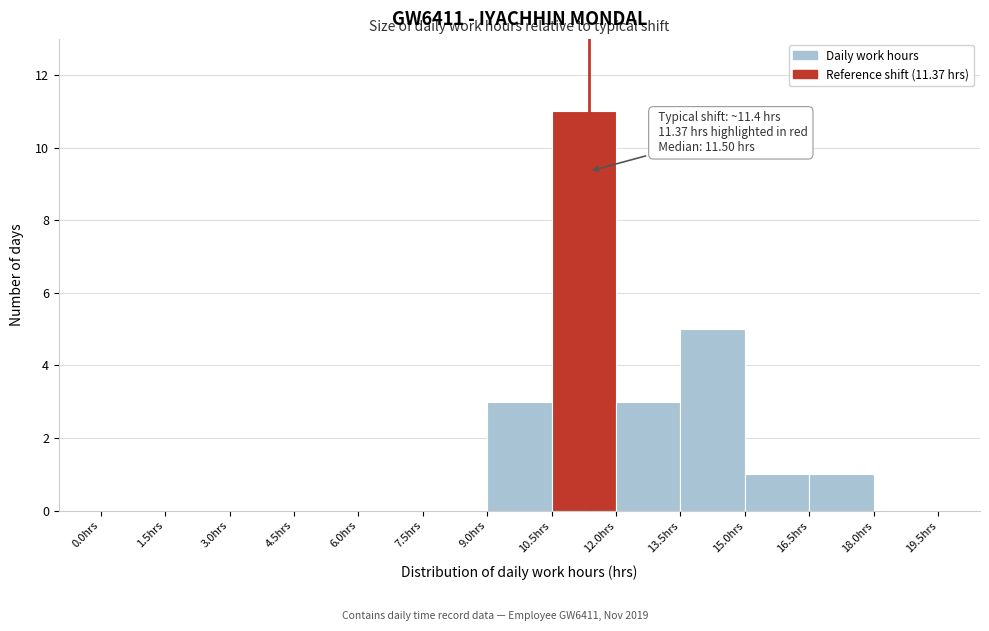

Which range on the x-axis has the tallest bar?

10.5 to 12.0